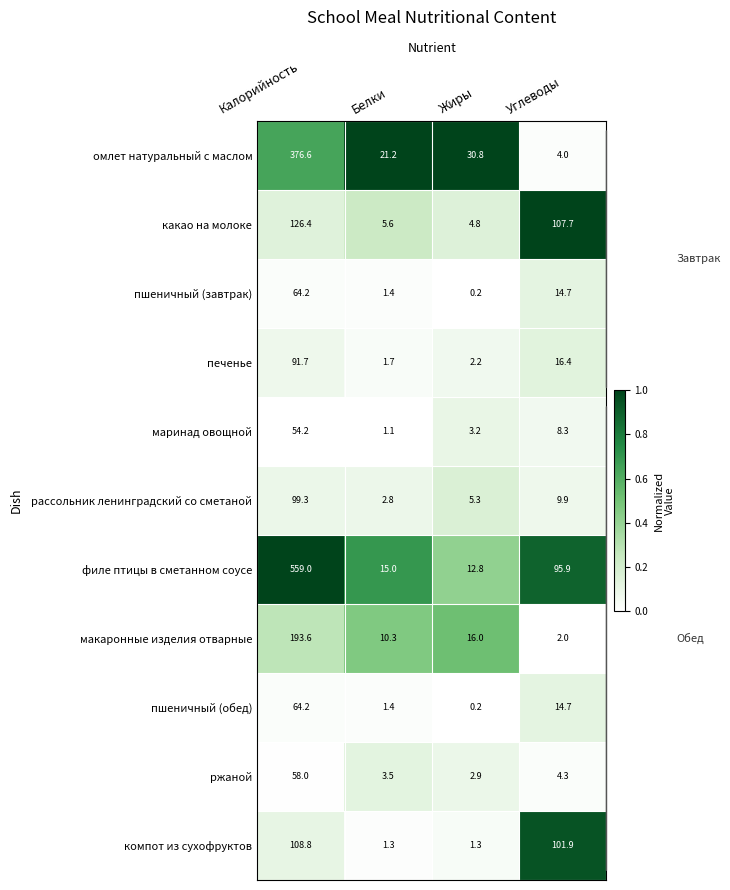

What is the difference between the maximum and minimum values in the печенье series?

90.0